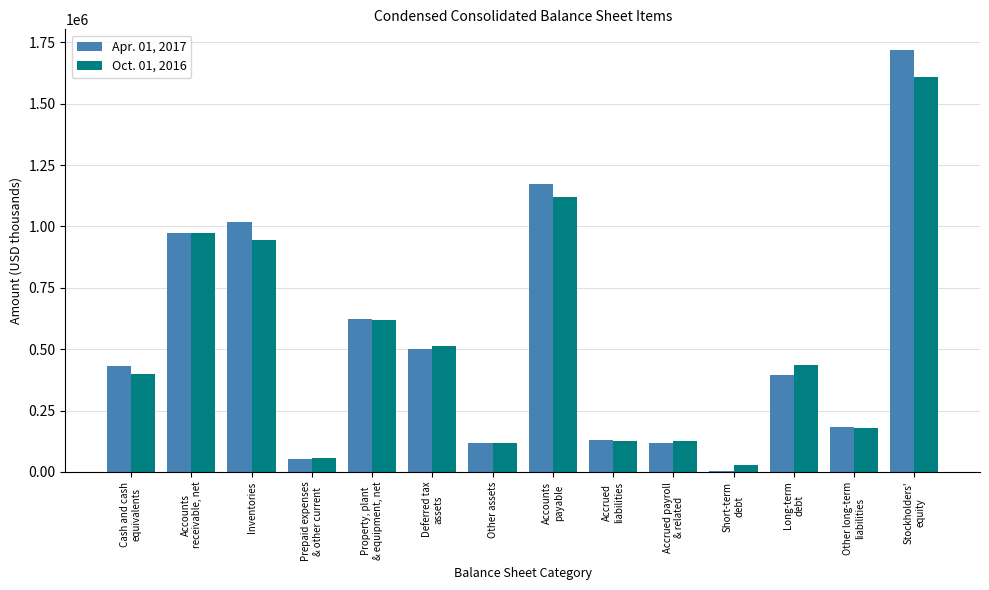

Is it true that Apr. 01, 2017 equals 185480 at Other assets?

False